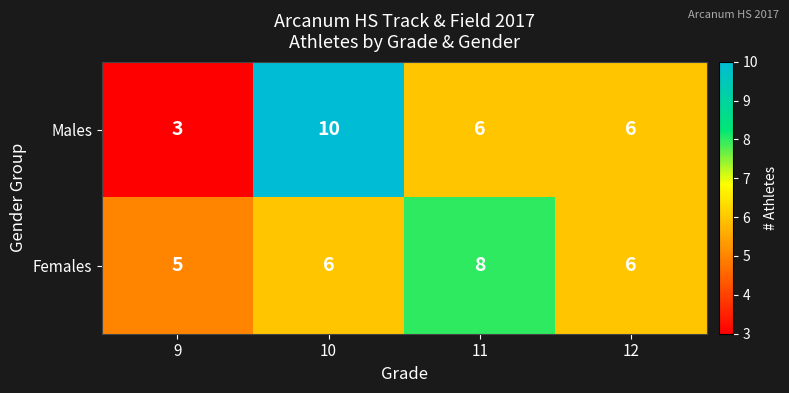

What is the difference between the Females values at 11 and 9?

3